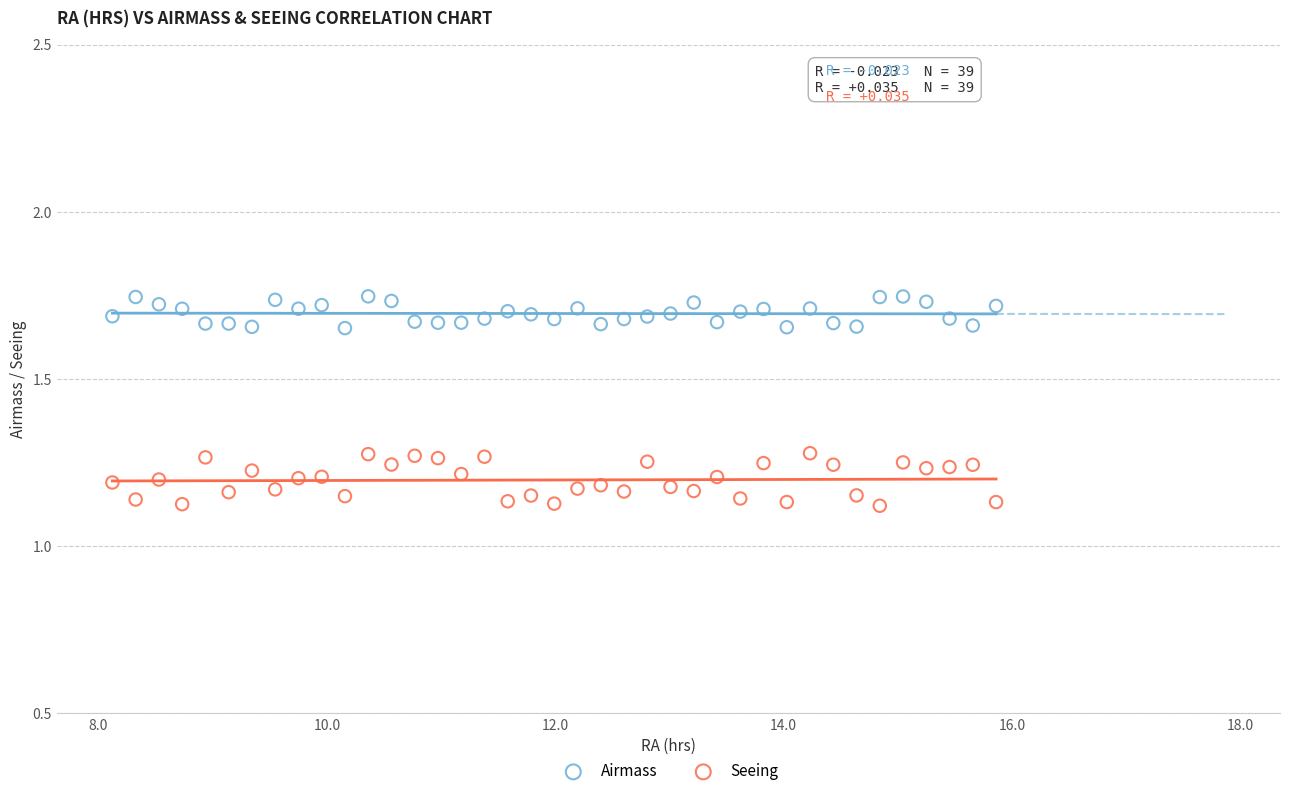

What is the X range (max minus min) for the scatter plot?

7.7